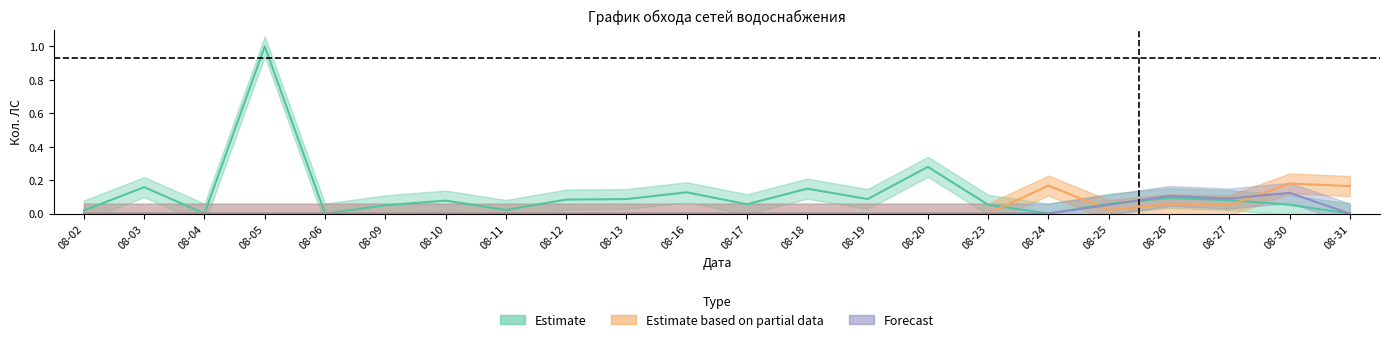

Which series ends up on top after the final intersection of Estimate and Estimate based on partial data?

Estimate based on partial data